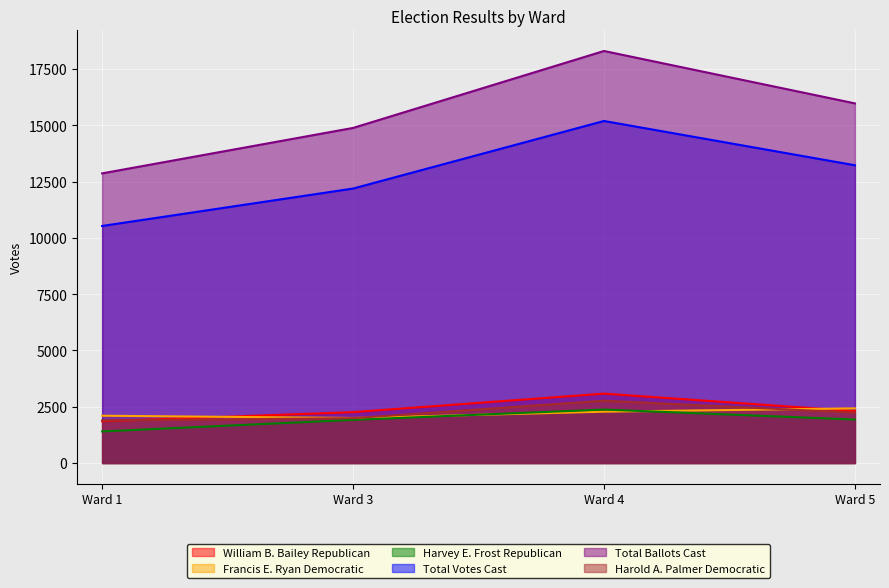

True or false: Total Votes Cast has more than 1 interior local peaks.

False